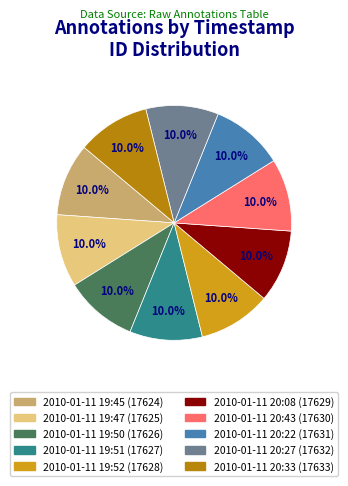

Does 2010-01-11 20:08 represent more than half of the total?

No